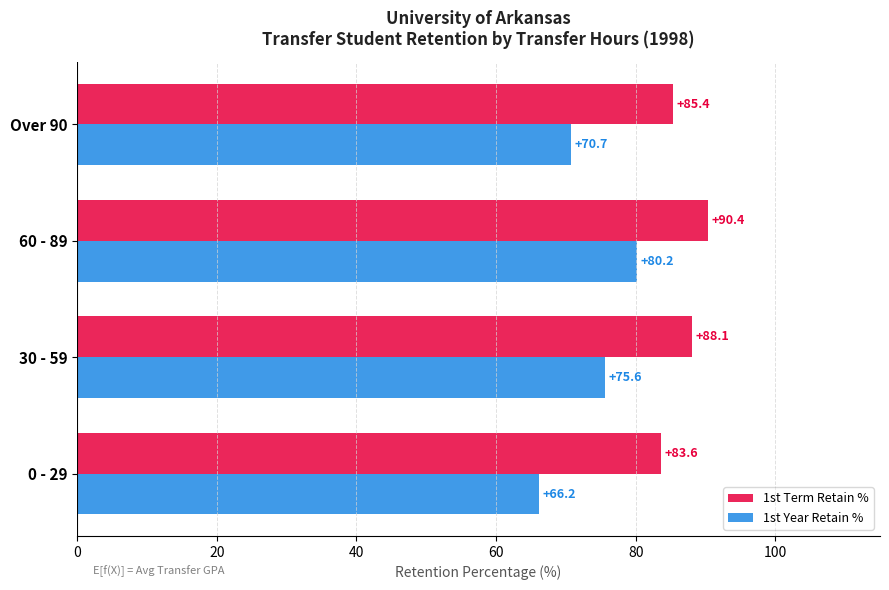

Is it true that 1st Term Retain % equals 128.9 at 0 - 29?

False